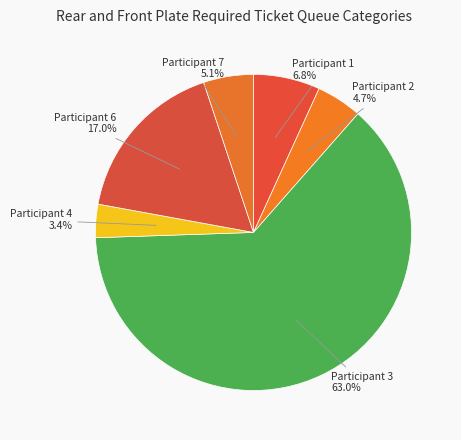

Does Participant 3 represent more than half of the total?

Yes